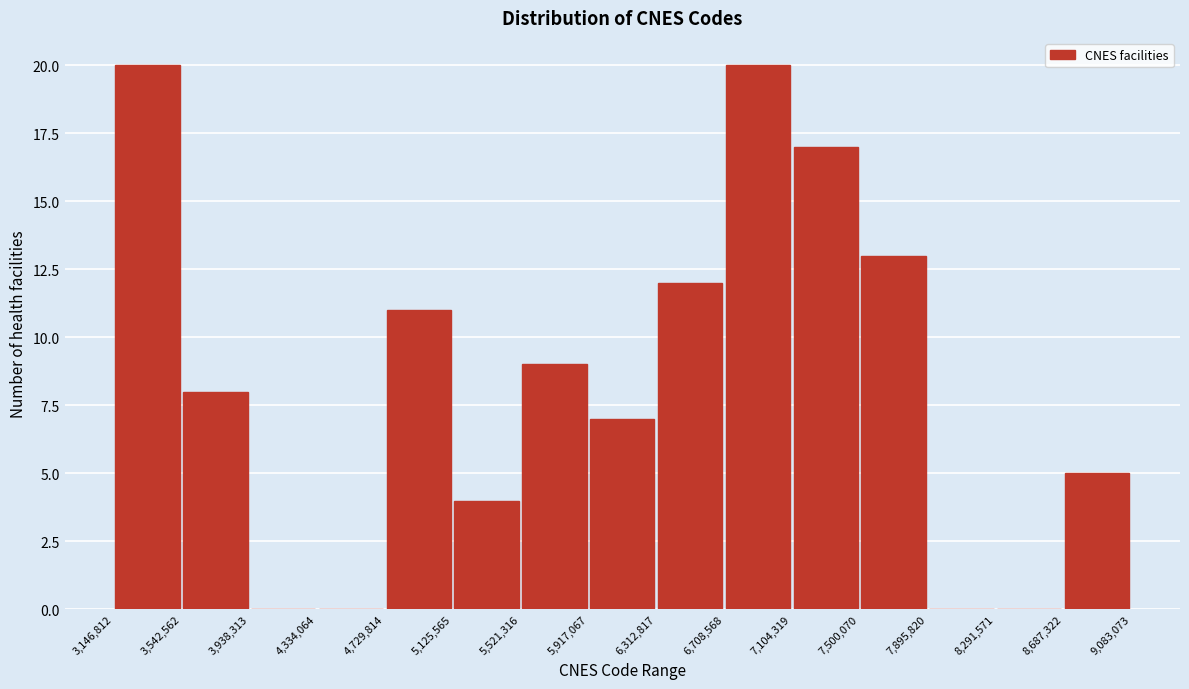

Reading left to right, transcribe this chart: for each bar, give the range it covers on the x-axis and its height. The values are not printed on the chart, so give them approximately, as read against the axis.

3,146,812 to 3,542,562: 20
3,542,562 to 3,938,313: 8
3,938,313 to 4,334,064: 0
4,334,064 to 4,729,814: 0
4,729,814 to 5,125,565: 11
5,125,565 to 5,521,316: 4
5,521,316 to 5,917,067: 9
5,917,067 to 6,312,817: 7
6,312,817 to 6,708,568: 12
6,708,568 to 7,104,319: 20
7,104,319 to 7,500,070: 17
7,500,070 to 7,895,820: 13
7,895,820 to 8,291,571: 0
8,291,571 to 8,687,322: 0
8,687,322 to 9,083,073: 5